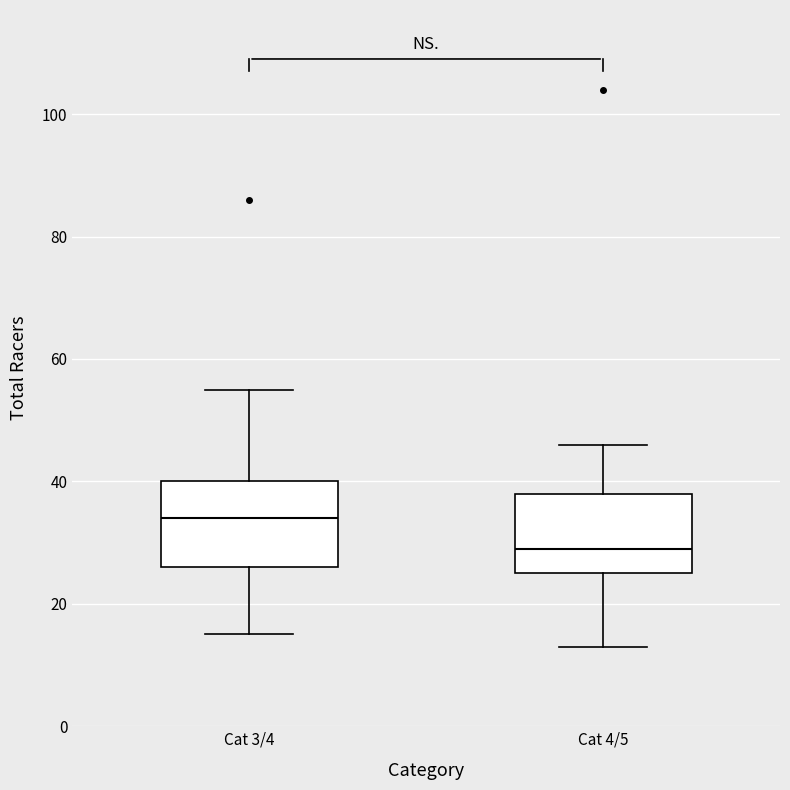

Reading left to right, read every box against the y-axis: the position of its median line, the range the box covers, and the ends of its whiskers. The values are not printed on the chart, so give them approximately, as read against the axis.

Cat 3/4: median 34, box 26 to 40, whiskers 16 to 56
Cat 4/5: median 30, box 26 to 38, whiskers 14 to 46